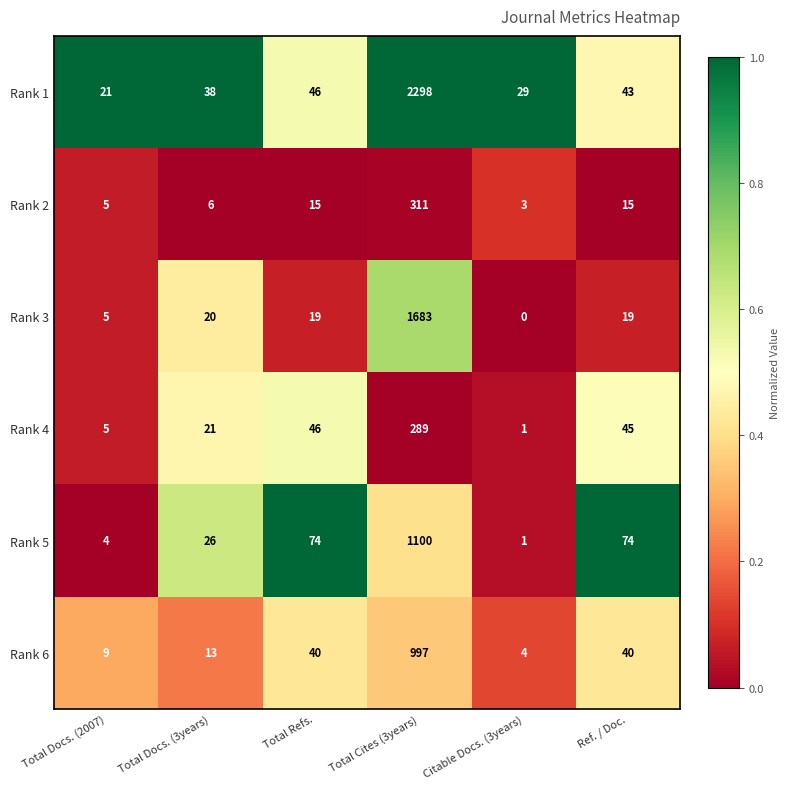

List the series in order of their peak value, highest first.

Rank 1, Rank 3, Rank 5, Rank 6, Rank 2, Rank 4